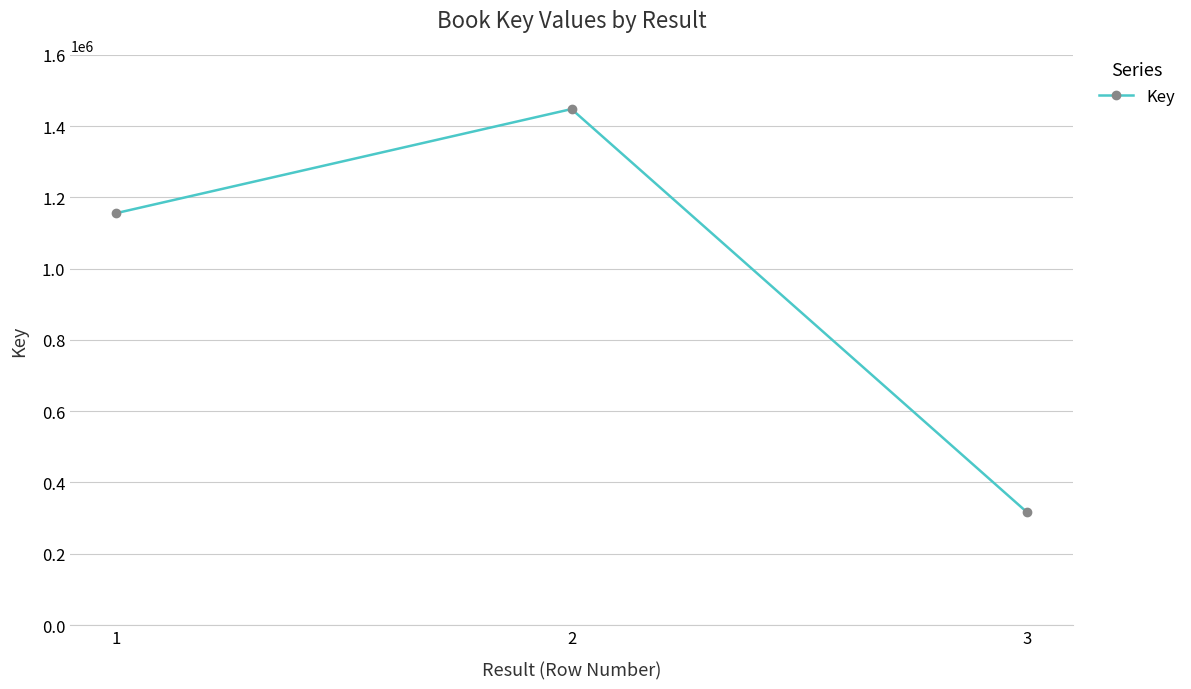

What is the difference between the maximum and minimum values?

1131647